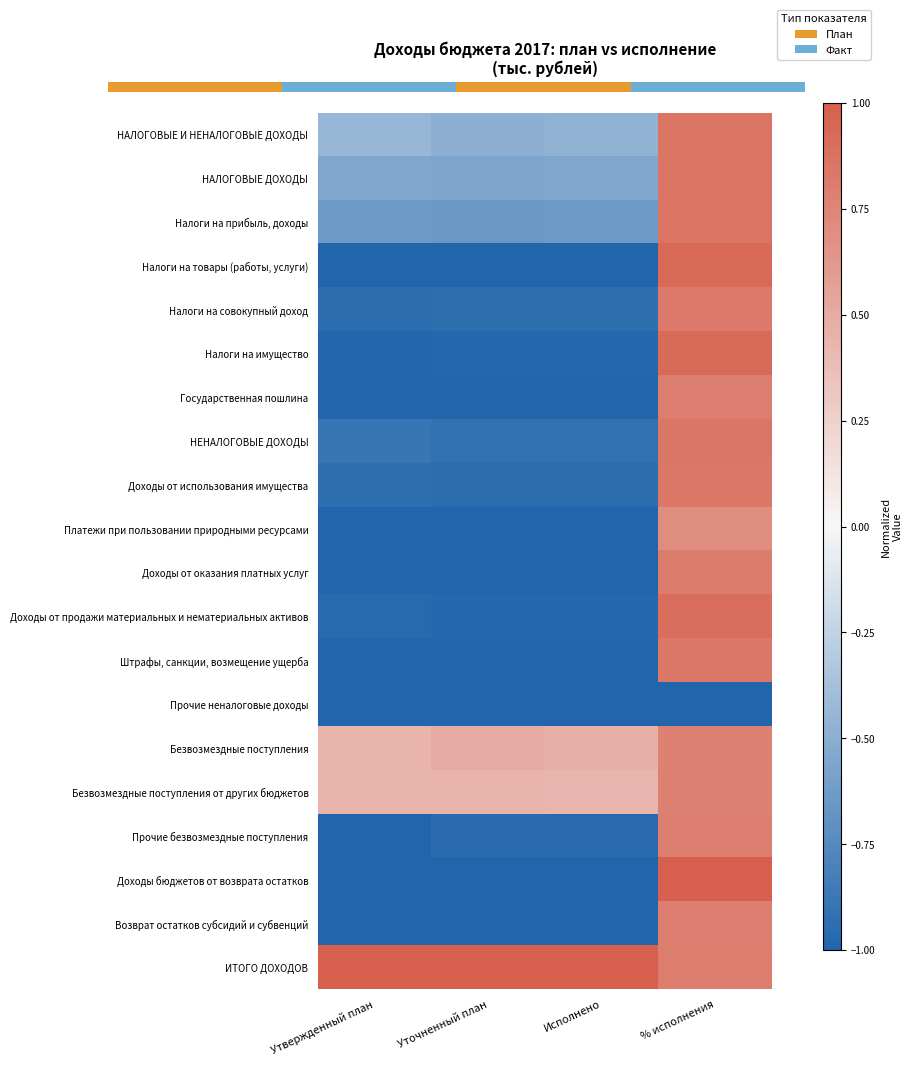

How many positive values does the Налоги на прибыль, доходы series have?

1